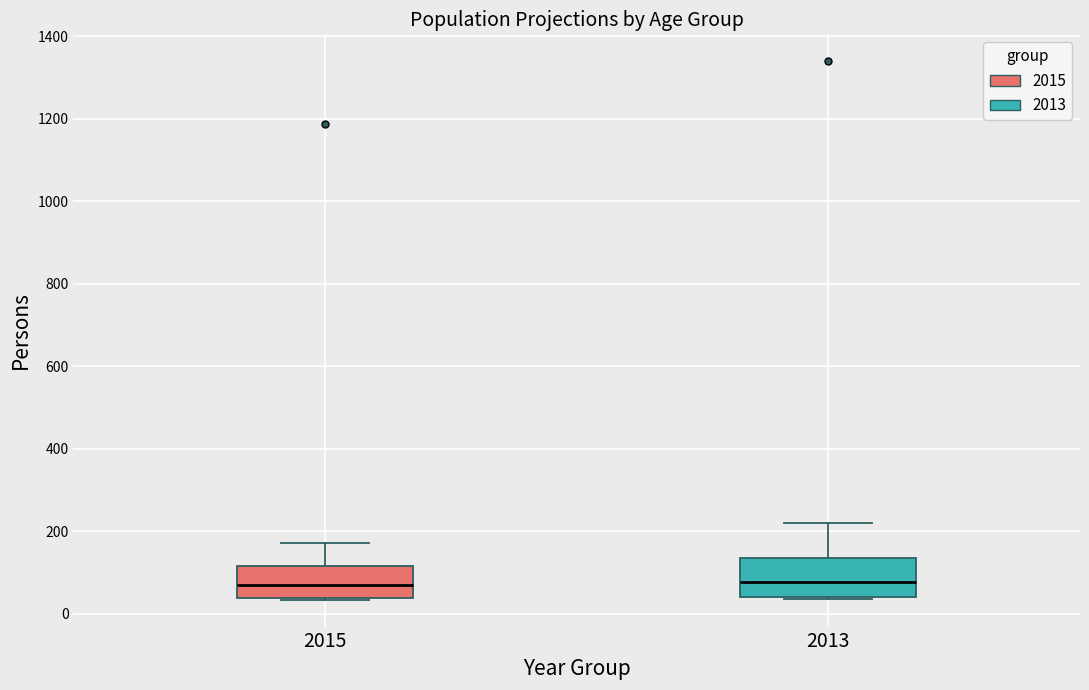

Reading left to right, transcribe this box plot: for each box, give where its median line is, the range the box spans, and where its two whiskers end, as read against the y-axis. The values are not printed on the chart, so give them approximately, as read against the axis.

2015: median 60, box 40 to 120, whiskers 40 to 180
2013: median 80, box 40 to 140, whiskers 40 to 220